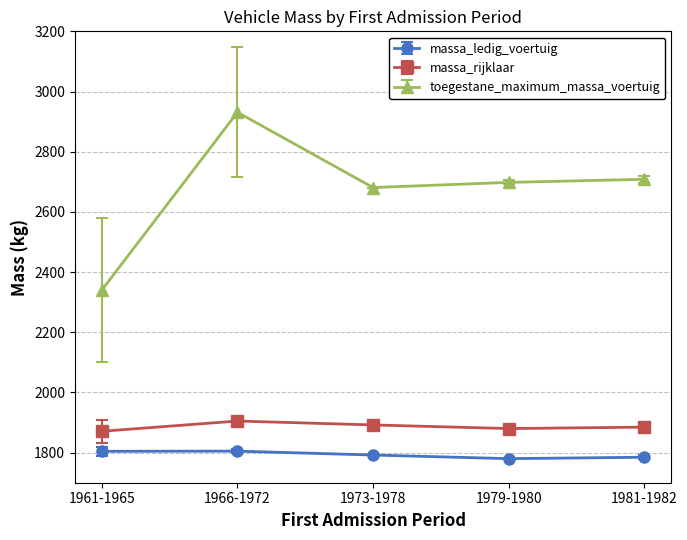

True or false: toegestane_maximum_massa_voertuig has more than 0 points higher than both neighbors.

True